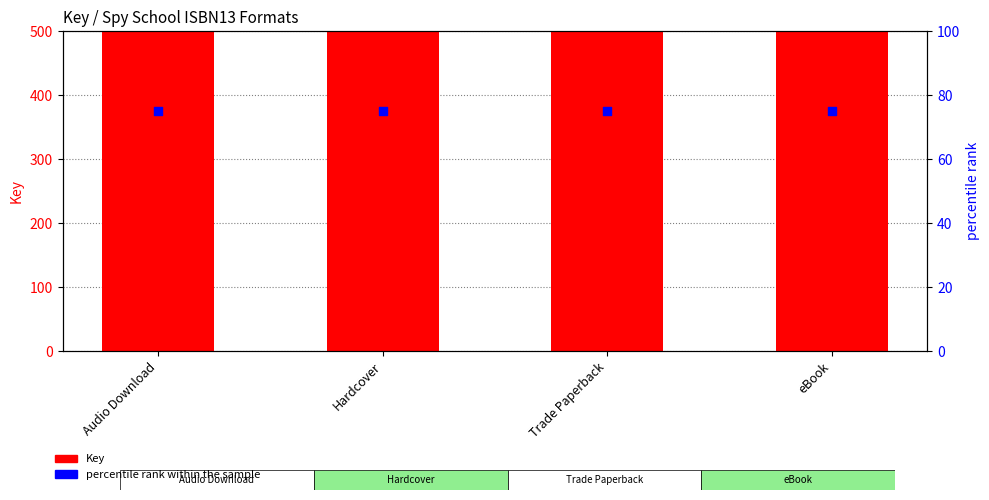

Which series contains the lowest Y value?

percentile rank within the sample